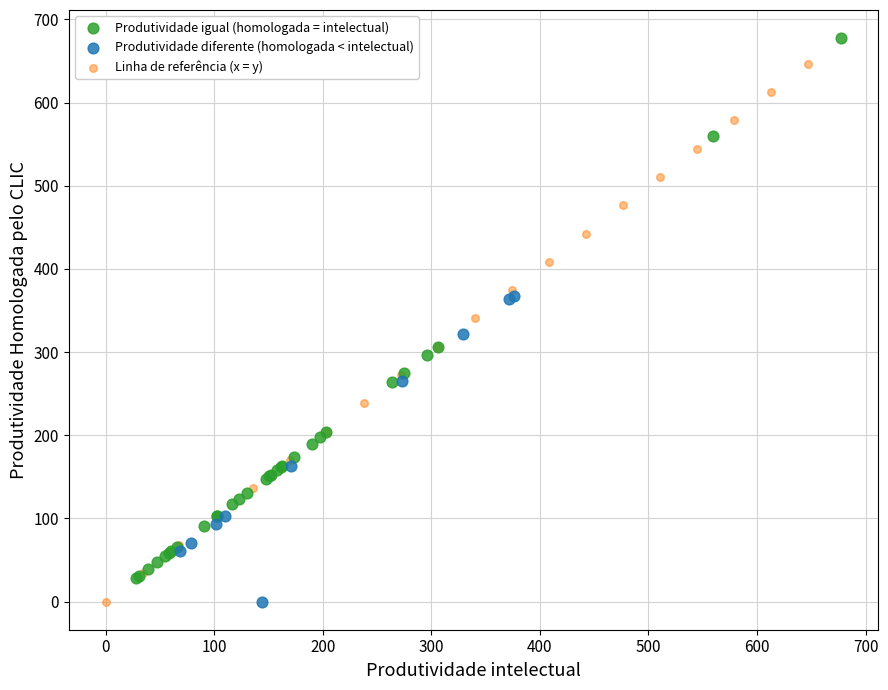

What are all the series names shown in the legend?

Produtividade igual (homologada = intelectual), Produtividade diferente (homologada < intelectual), Linha de referência (x = y)